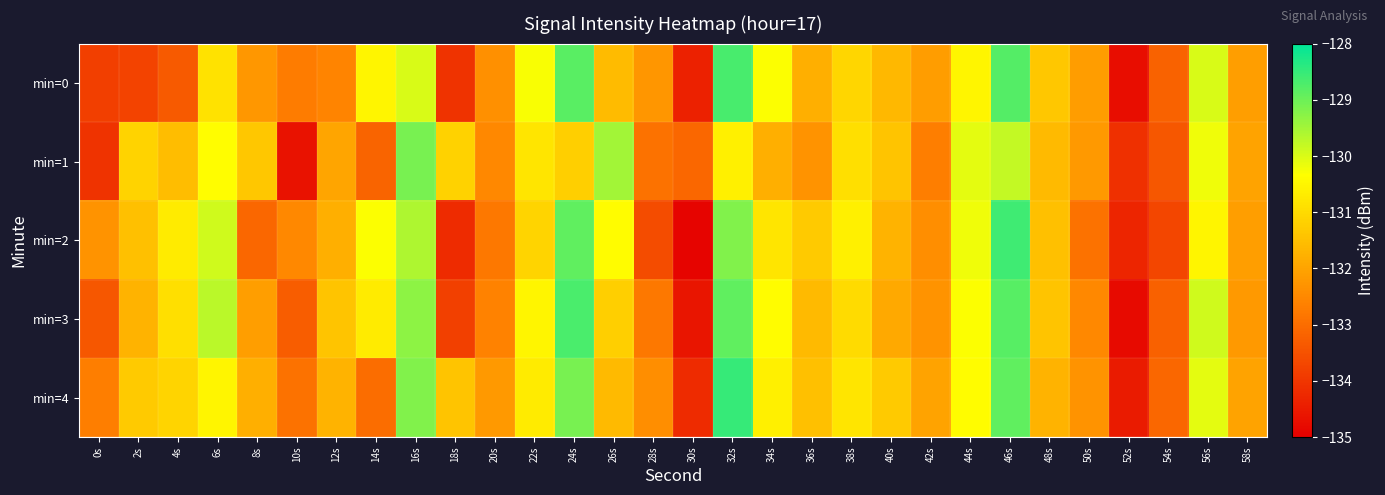

Reading left to right, extract all data points from this chart.

min=0: 0s=-133.8	2s=-133.7	4s=-133.3	6s=-130.9	8s=-132.2	10s=-132.7	12s=-132.6	14s=-130.5	16s=-130.0	18s=-134.1	20s=-132.4	22s=-130.3	24s=-128.8	26s=-131.6	28s=-132.3	30s=-134.4	32s=-128.7	34s=-130.3	36s=-131.8	38s=-131.1	40s=-131.6	42s=-132.1	44s=-130.5	46s=-128.8	48s=-131.3	50s=-132.1	52s=-134.7	54s=-133.2	56s=-130.0	58s=-132.1
min=1: 0s=-134.0	2s=-131.1	4s=-131.5	6s=-130.4	8s=-131.4	10s=-134.7	12s=-132.0	14s=-133.2	16s=-129.1	18s=-131.2	20s=-132.5	22s=-130.8	24s=-131.2	26s=-129.5	28s=-132.9	30s=-133.1	32s=-130.6	34s=-131.8	36s=-132.3	38s=-130.9	40s=-131.4	42s=-132.7	44s=-130.1	46s=-129.8	48s=-131.6	50s=-132.2	52s=-134.1	54s=-133.4	56s=-130.2	58s=-132.0
min=2: 0s=-132.3	2s=-131.5	4s=-130.7	6s=-129.9	8s=-133.1	10s=-132.5	12s=-131.8	14s=-130.3	16s=-129.6	18s=-134.2	20s=-132.8	22s=-131.1	24s=-128.9	26s=-130.4	28s=-133.6	30s=-134.9	32s=-129.2	34s=-130.8	36s=-131.3	38s=-130.6	40s=-131.7	42s=-132.4	44s=-130.2	46s=-128.6	48s=-131.5	50s=-132.9	52s=-134.3	54s=-133.7	56s=-130.5	58s=-132.1
min=3: 0s=-133.4	2s=-131.7	4s=-130.9	6s=-129.7	8s=-132.1	10s=-133.3	12s=-131.4	14s=-130.7	16s=-129.3	18s=-133.8	20s=-132.6	22s=-130.5	24s=-128.7	26s=-131.2	28s=-132.8	30s=-134.6	32s=-128.9	34s=-130.4	36s=-131.6	38s=-131.0	40s=-131.9	42s=-132.3	44s=-130.3	46s=-128.8	48s=-131.4	50s=-132.5	52s=-134.8	54s=-133.2	56s=-129.9	58s=-132.2
min=4: 0s=-132.7	2s=-131.3	4s=-131.1	6s=-130.5	8s=-131.8	10s=-132.9	12s=-131.7	14s=-133.0	16s=-129.2	18s=-131.4	20s=-132.2	22s=-130.7	24s=-129.1	26s=-131.6	28s=-132.4	30s=-134.2	32s=-128.5	34s=-130.6	36s=-131.5	38s=-130.8	40s=-131.3	42s=-132.0	44s=-130.4	46s=-128.9	48s=-131.7	50s=-132.3	52s=-134.5	54s=-133.1	56s=-130.1	58s=-132.0